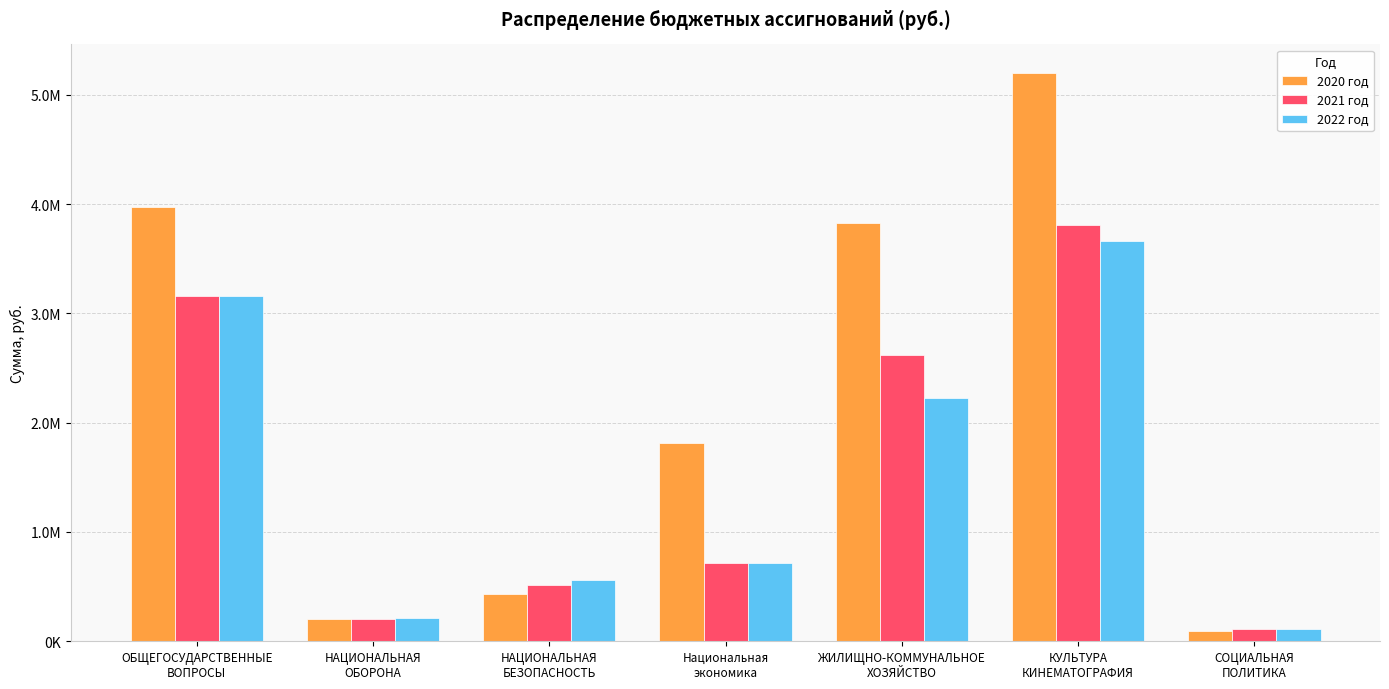

Between НАЦИОНАЛЬНАЯ
ОБОРОНА and СОЦИАЛЬНАЯ
ПОЛИТИКА, which series saw the biggest shift?

2022 год